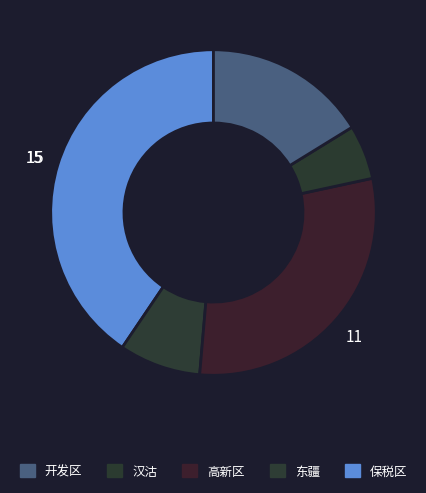

Rank the categories by value from highest to lowest.

保税区, 高新区, 开发区, 东疆, 汉沽